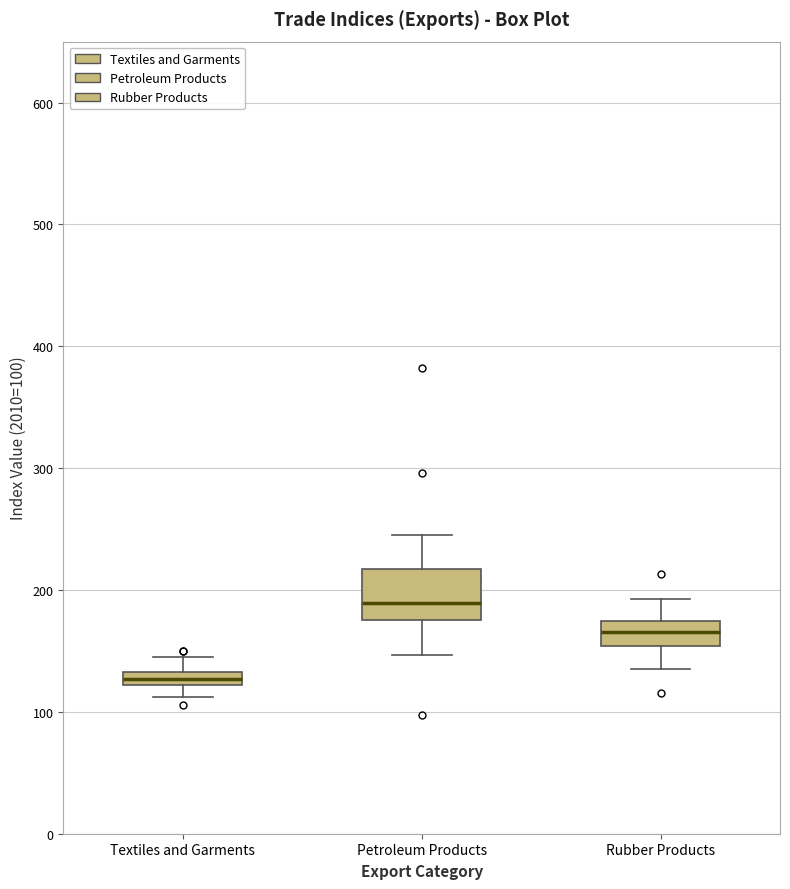

Comparing the boxes themselves (not the whiskers), which one is the tallest?

Petroleum Products